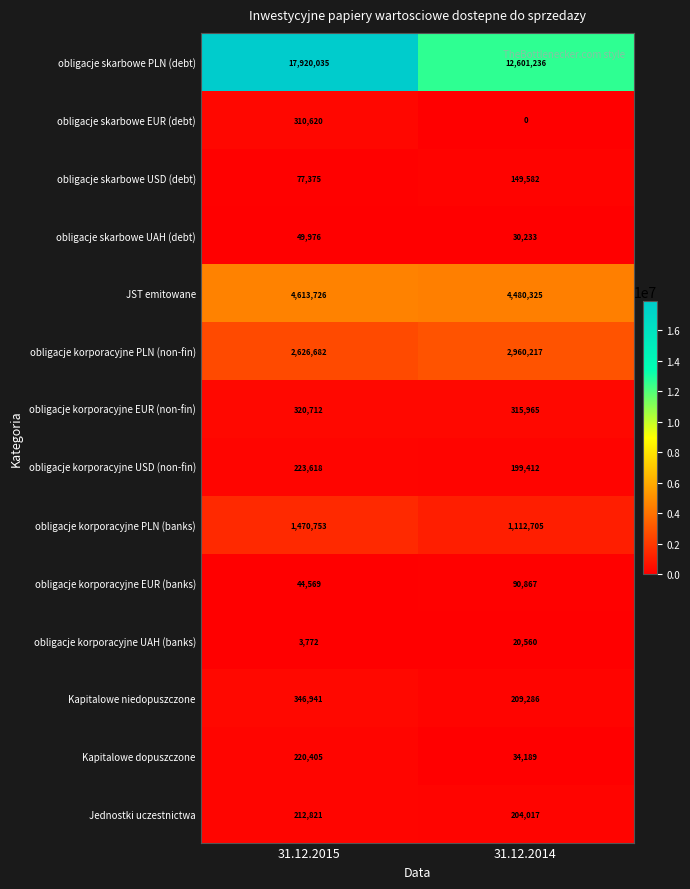

Is it true that obligacje korporacyjne UAH (banks) equals 20560 at 31.12.2014?

True